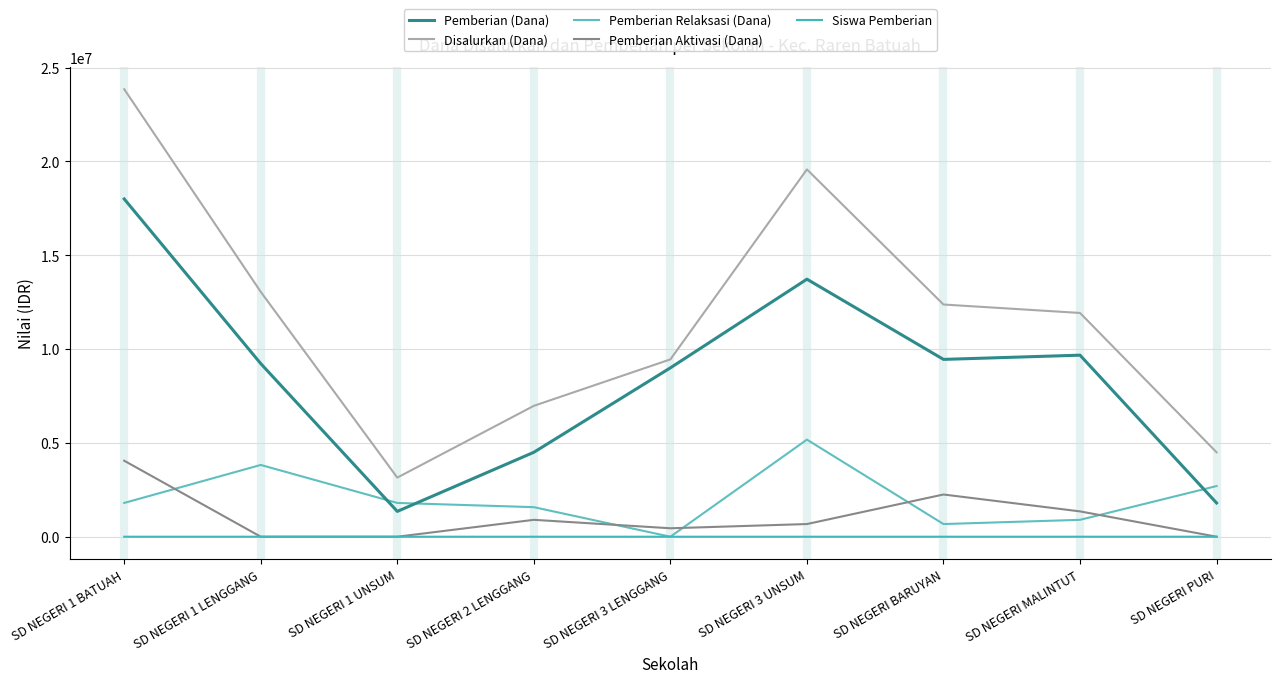

Rank the series at SD NEGERI MALINTUT from lowest to highest value.

Siswa Pemberian, Pemberian Relaksasi (Dana), Pemberian Aktivasi (Dana), Pemberian (Dana), Disalurkan (Dana)